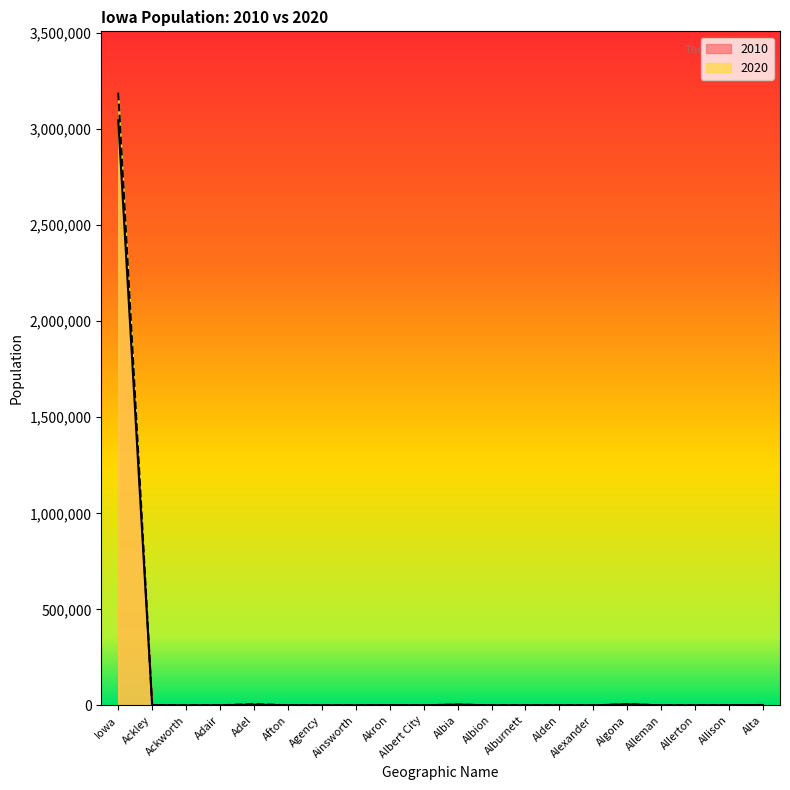

Which series has the widest spread of values?

2020